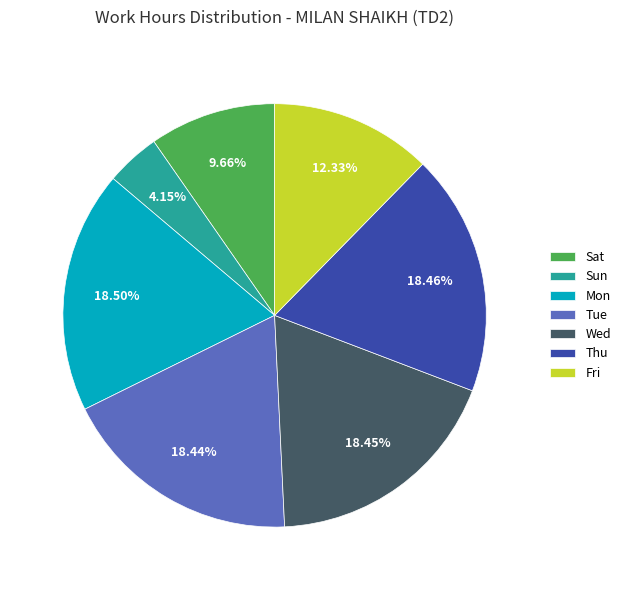

Approximately how many times larger is the value at Sat compared to Fri?

0.8